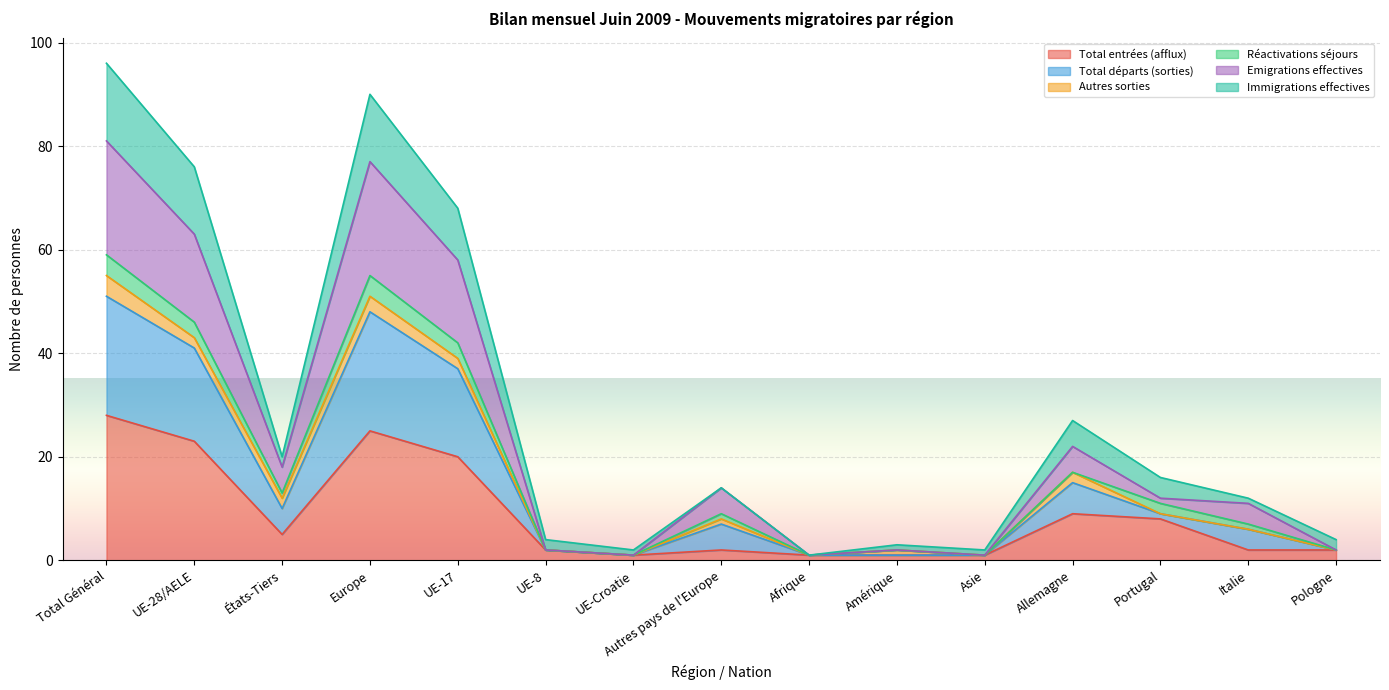

At which label does Total entrées (afflux) reach its peak?

Total Général